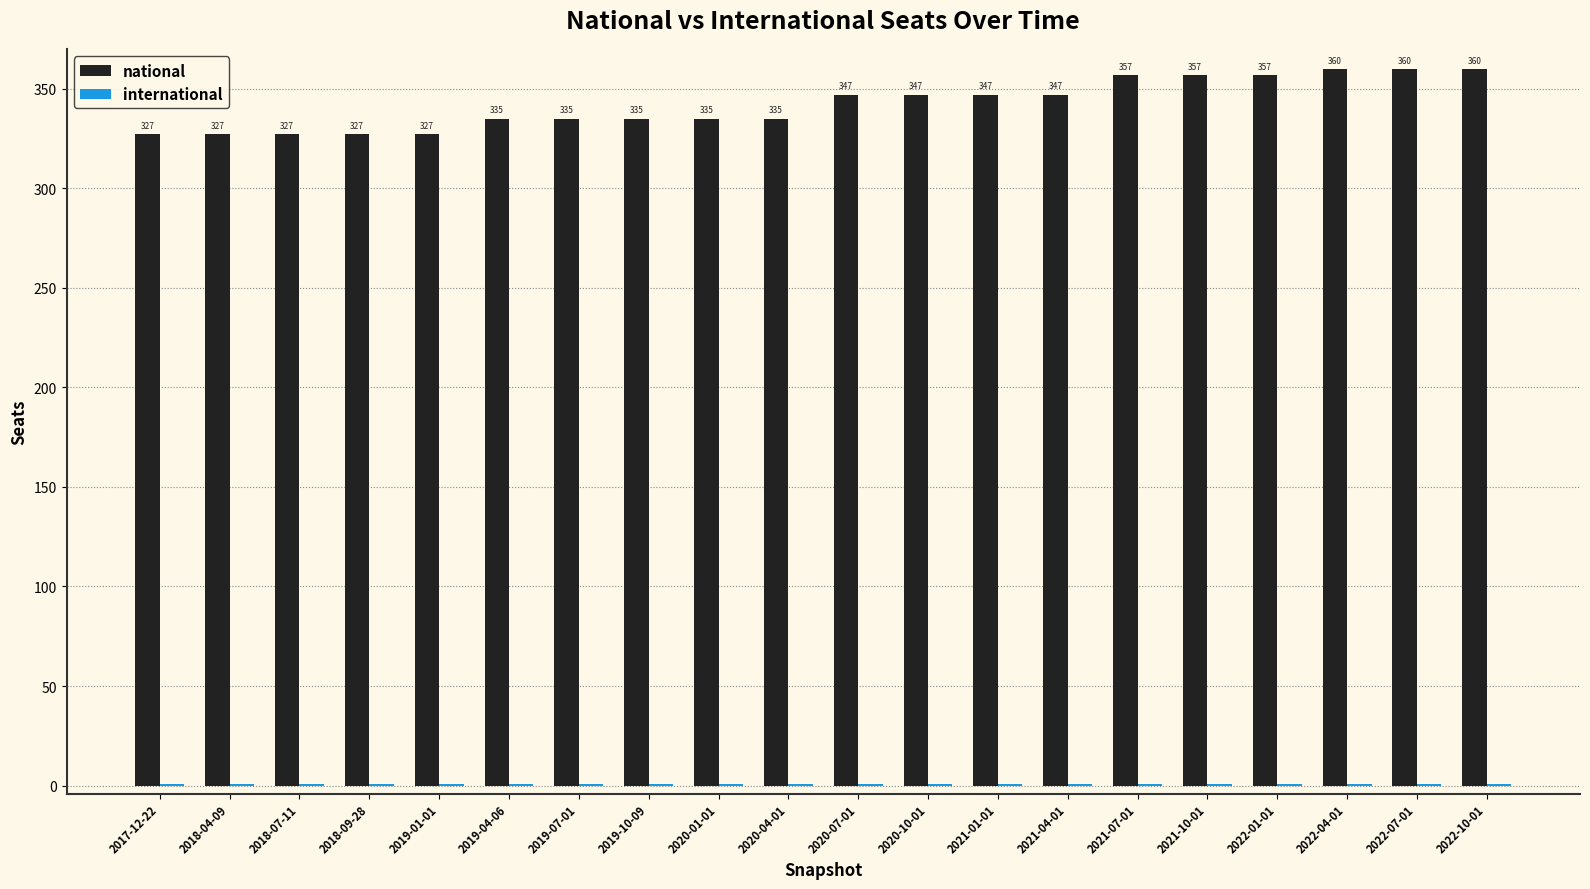

What is the sum of the national values at 2019-10-09 and 2022-10-01?

695